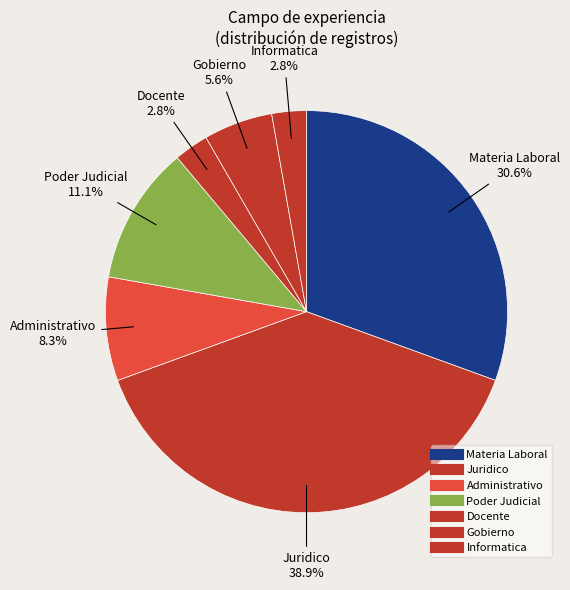

How many slices are in this pie chart?

7